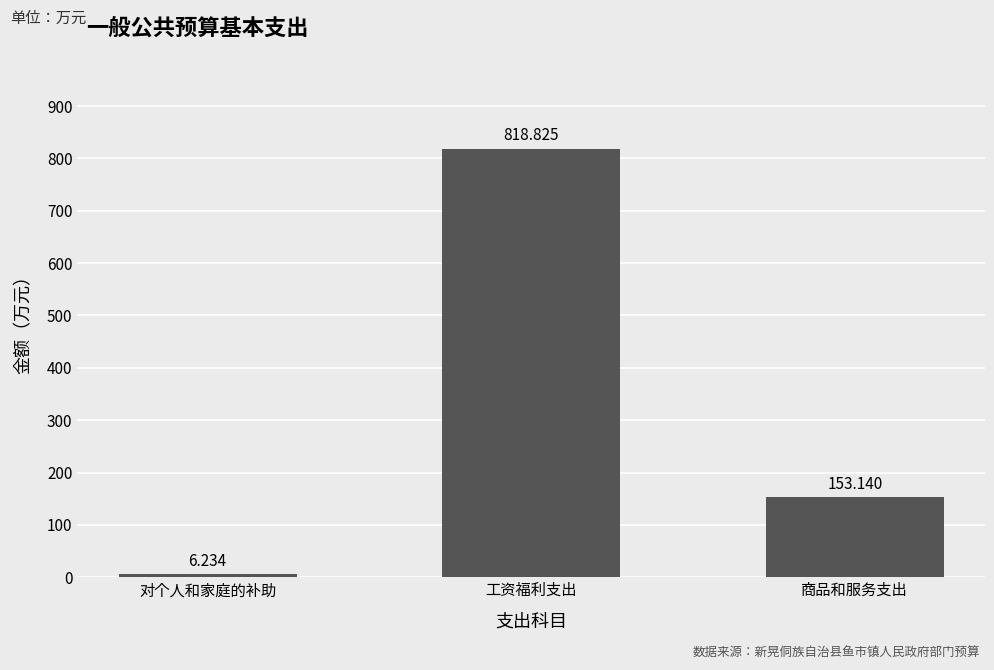

What position from the left is 对个人和家庭的补助?

1